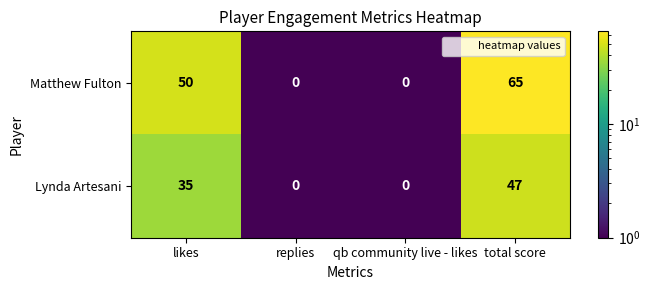

The value of Lynda Artesani at likes is 35. True or false?

True